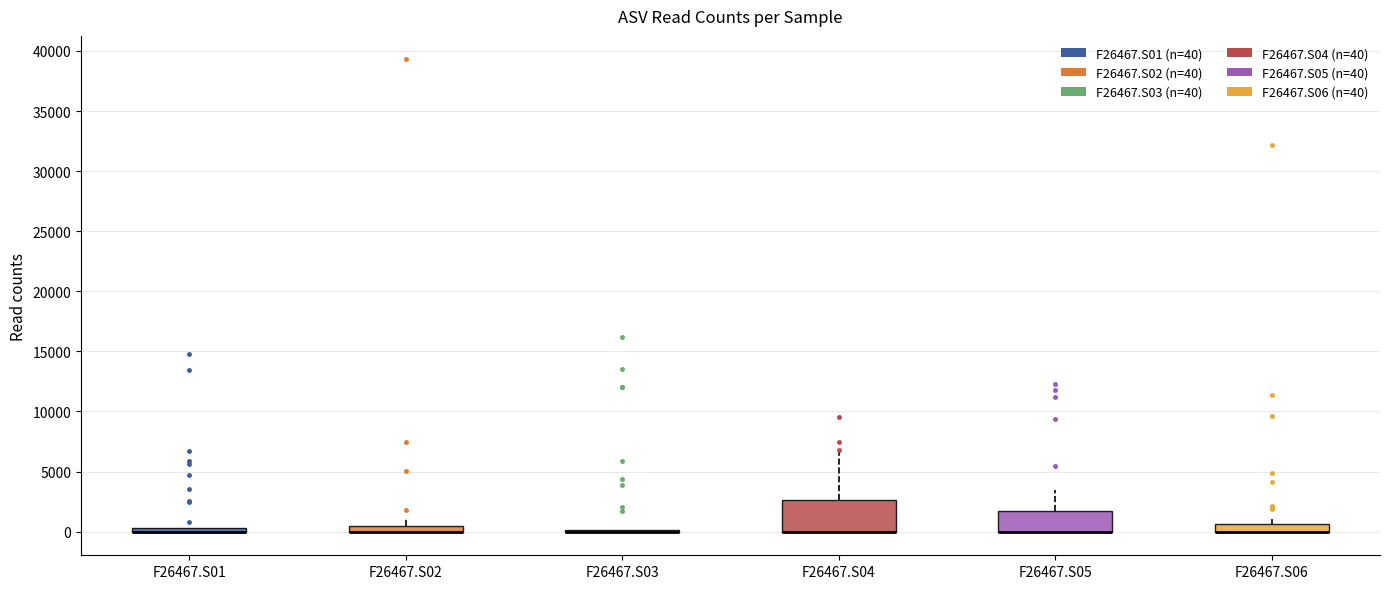

Where is the lower edge of the box for F26467.S01 on the y-axis? The values are not printed on the chart, so give them approximately, as read against the axis.

0